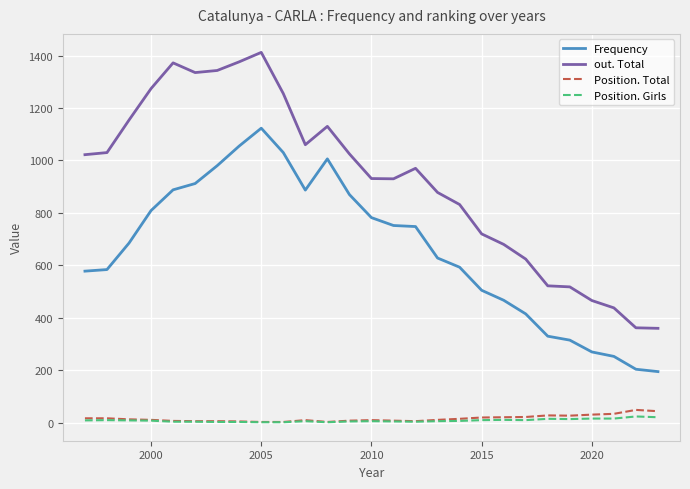

Which series has the widest spread of values?

out. Total